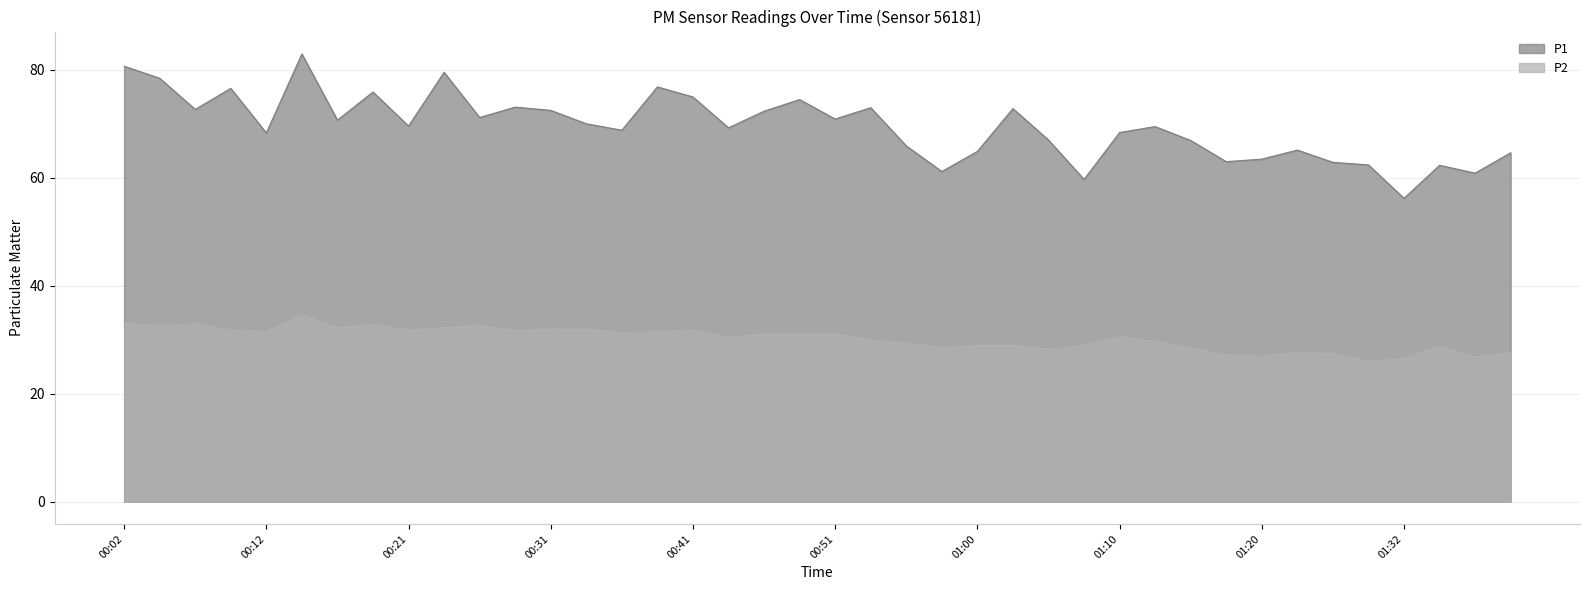

Between 01:25 and 01:37, which series saw the biggest shift?

P1